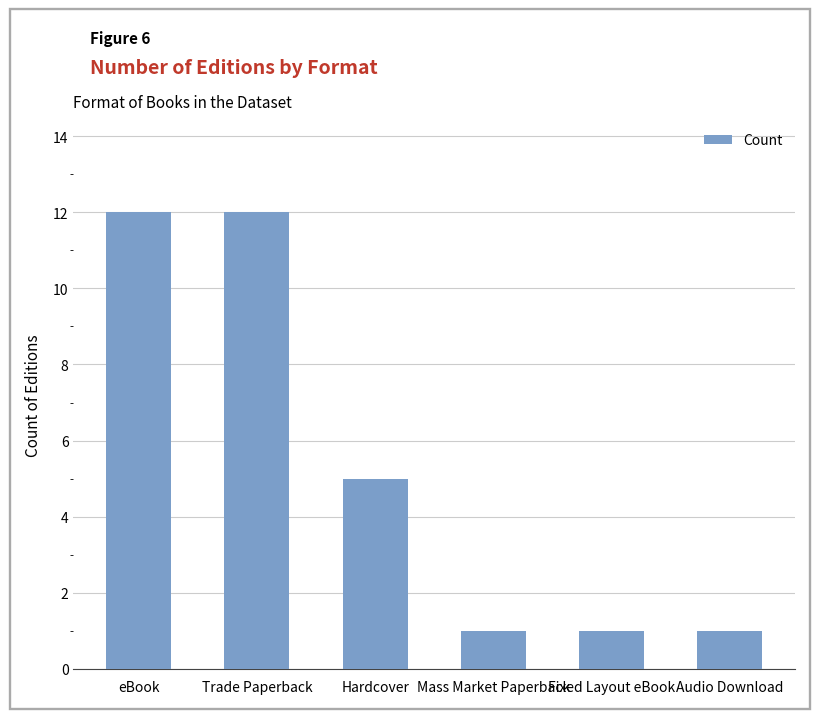

Is it true that the value at Fixed Layout eBook is 1?

True